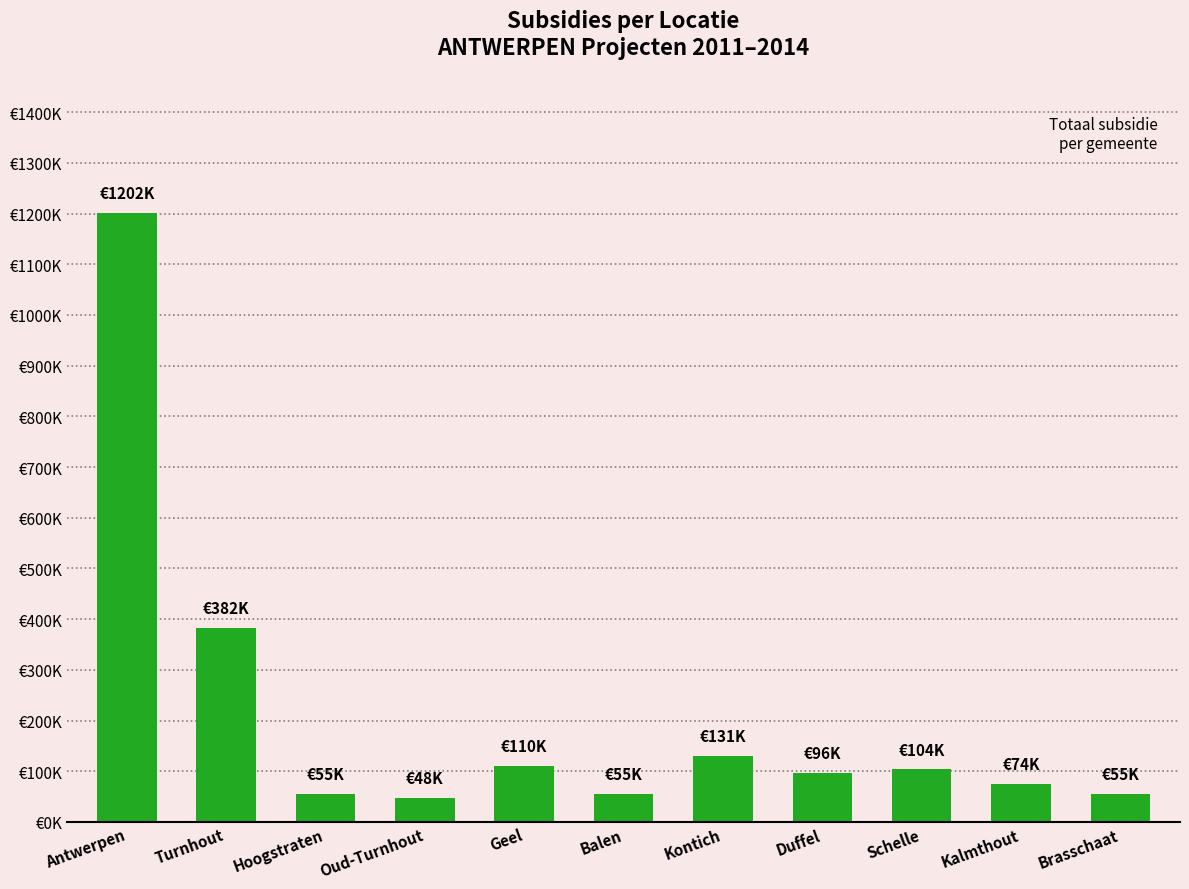

What is the value of the 9th bar from the left?

103763.0